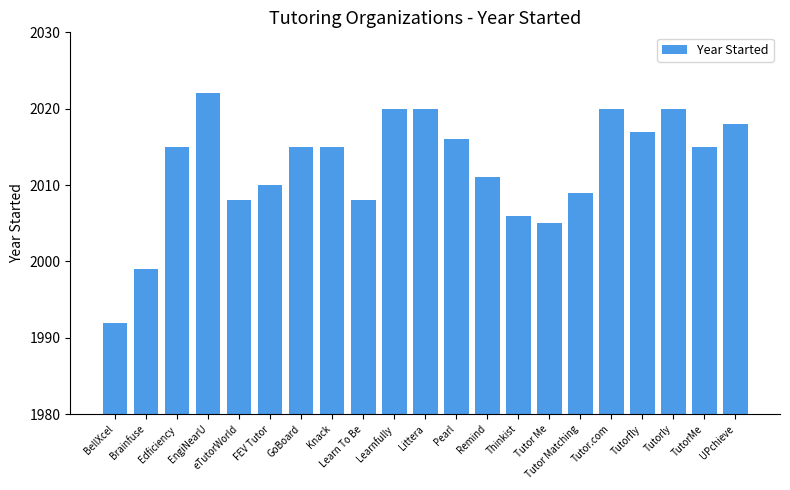

Which has a higher value, Pearl or TutorMe?

Pearl